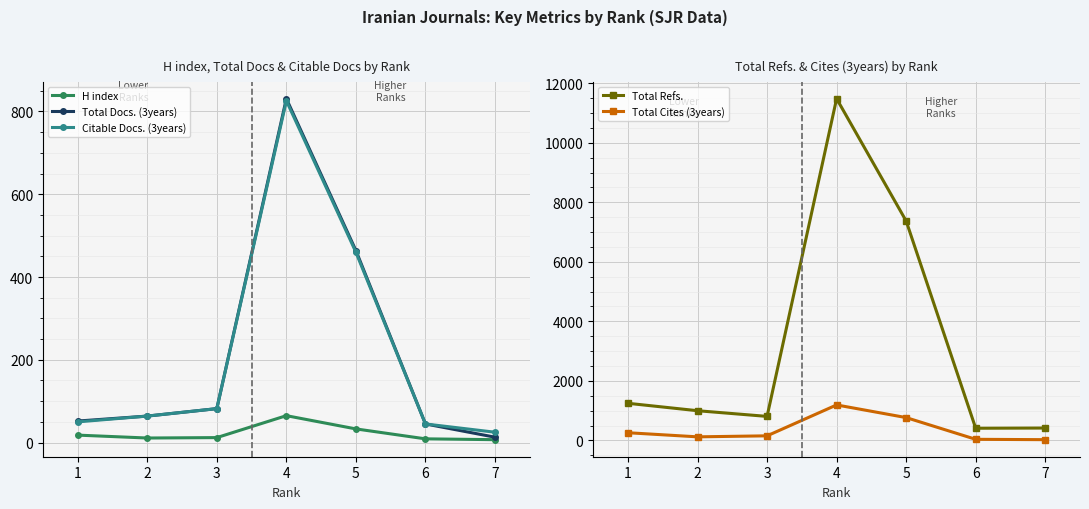

Where is the first local minimum for Total Refs.?

3